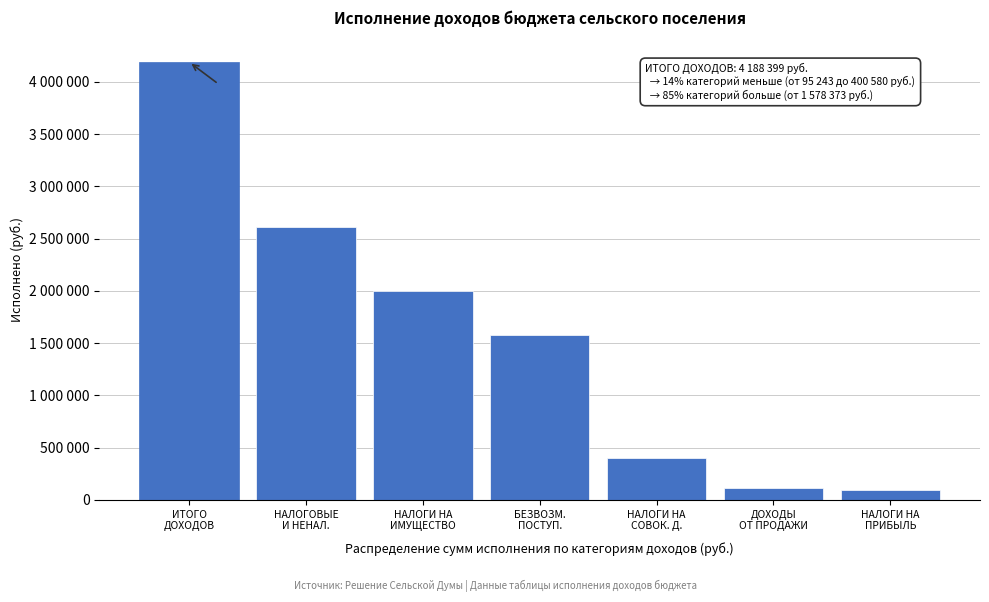

Does the chart contain any negative values?

No